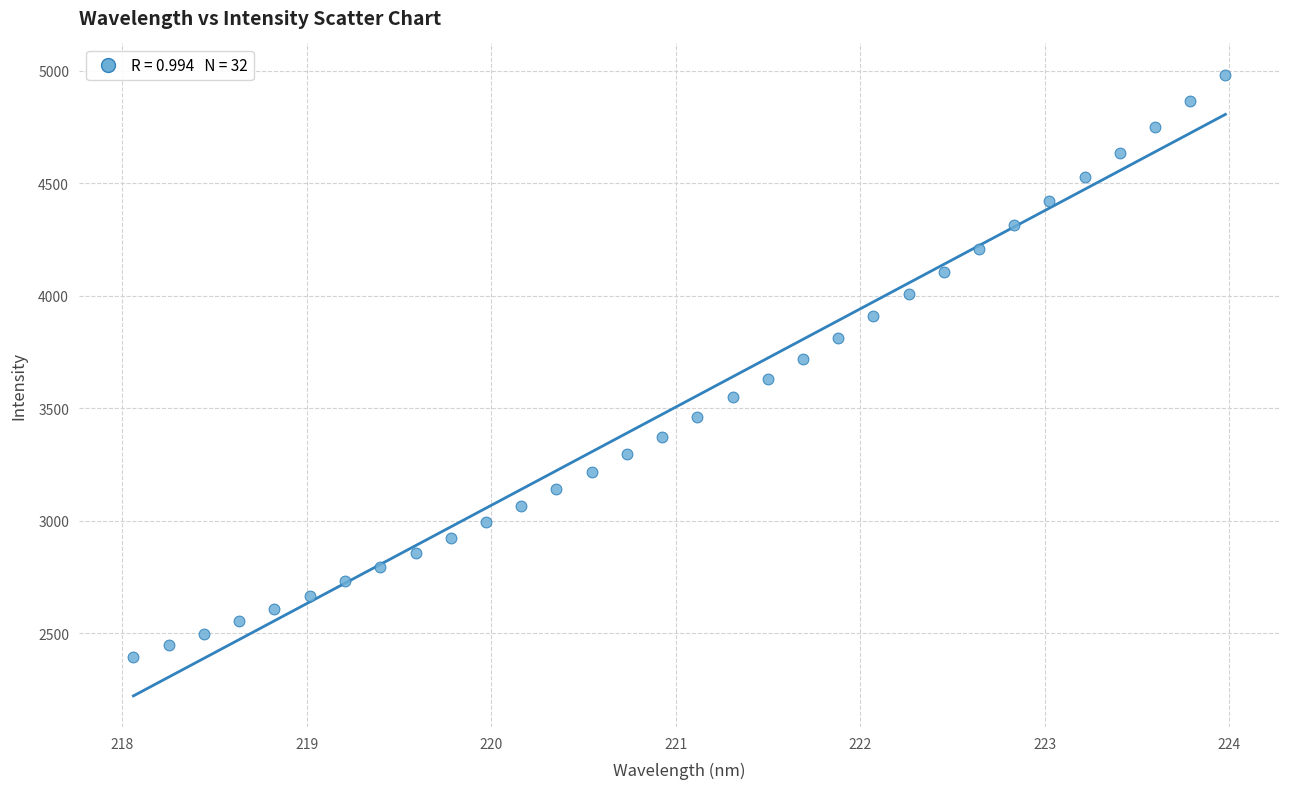

What is the range of X values (max minus min)?

5.9